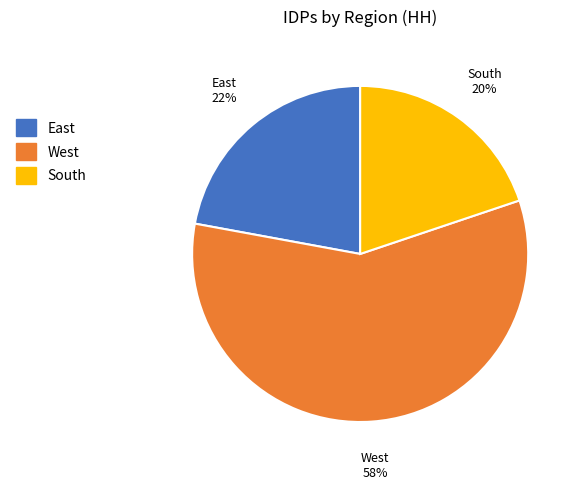

Is the sum of South and East greater than half?

No